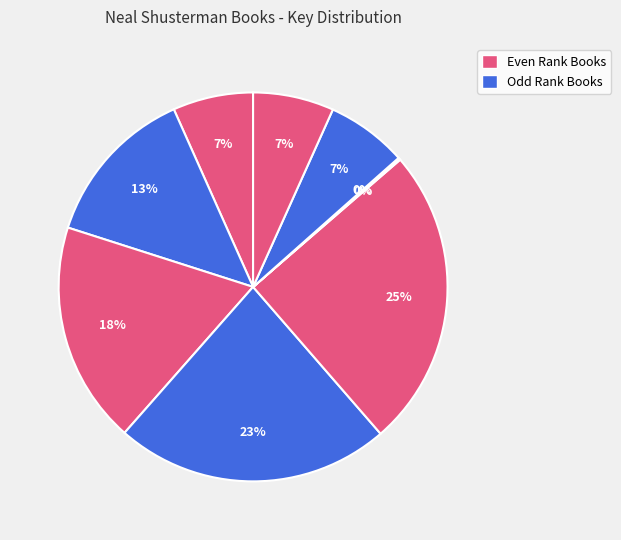

To the nearest percent, what is the average slice percentage?

11%